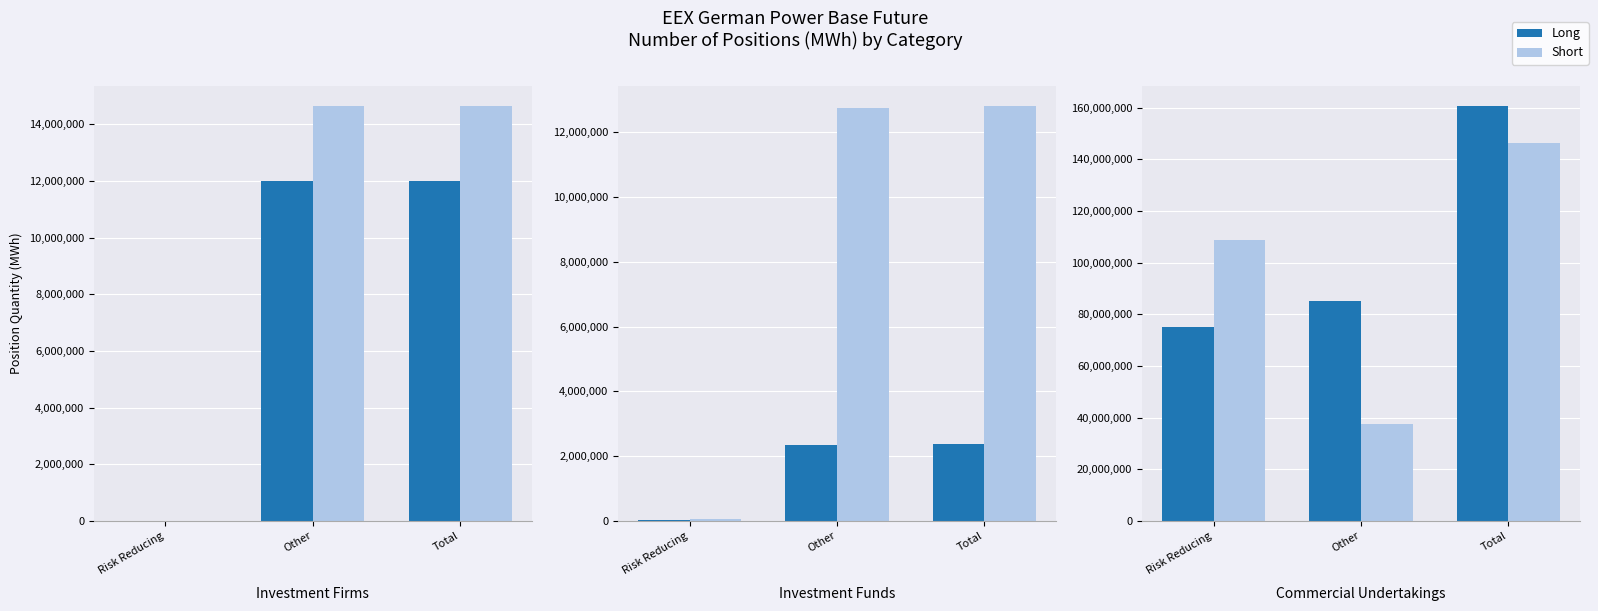

The value of Short at Risk Reducing is 108771017.7. True or false?

True